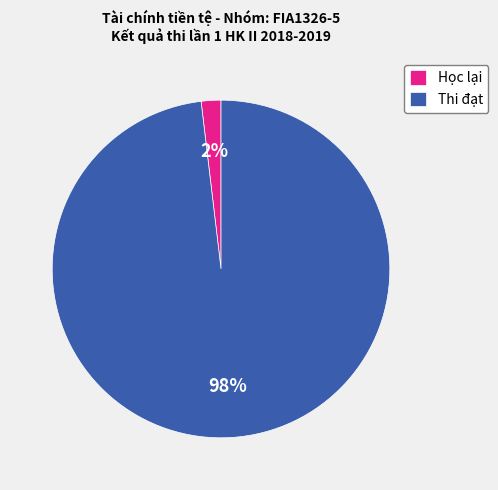

Is there any slice that represents more than half of the pie?

Yes